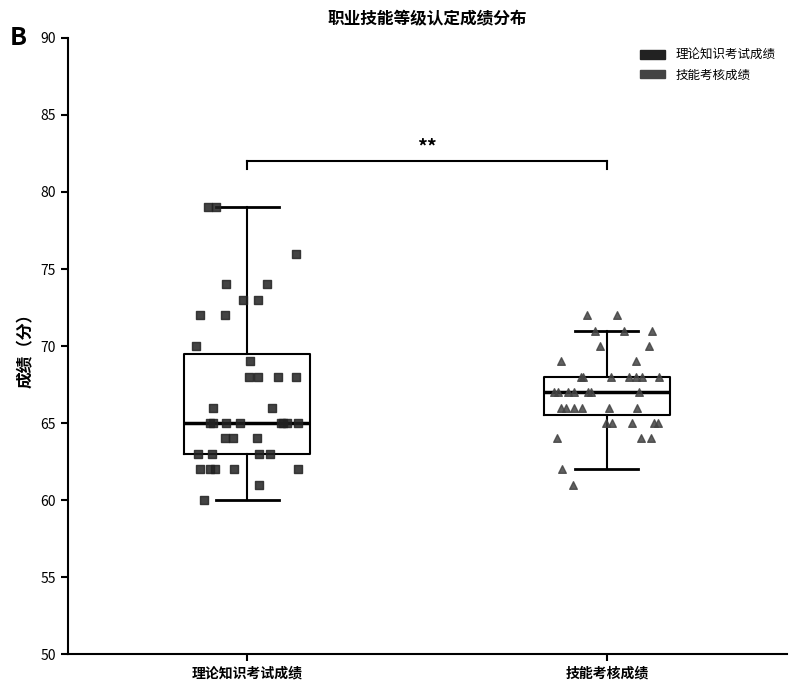

Which box has the highest median line?

技能考核成绩